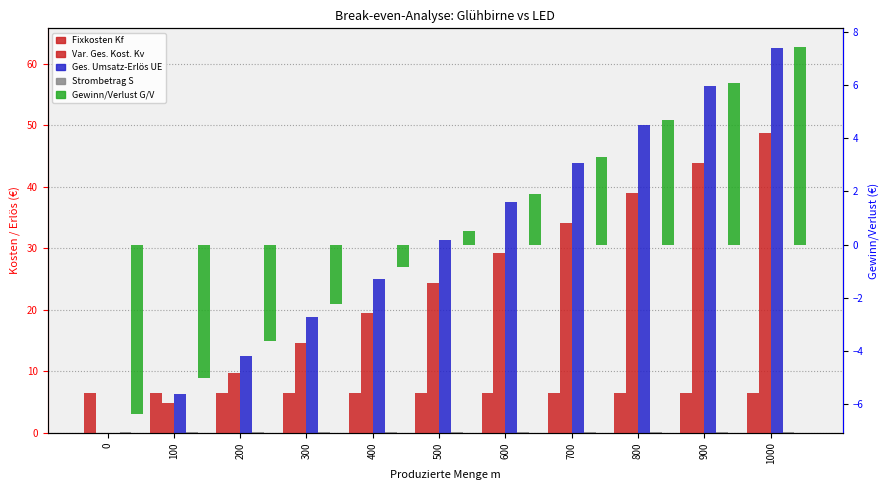

Are the bars grouped side by side (vs. stacked)?

Yes